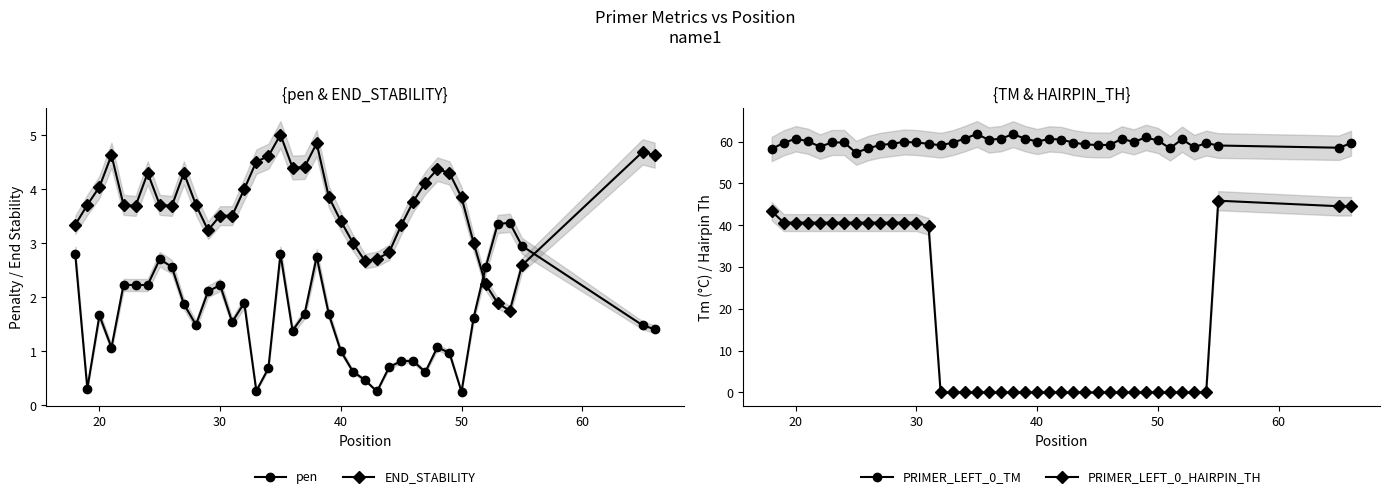

List the series in order of their peak value, lowest first.

pen, END_STABILITY, PRIMER_LEFT_0_HAIRPIN_TH, PRIMER_LEFT_0_TM